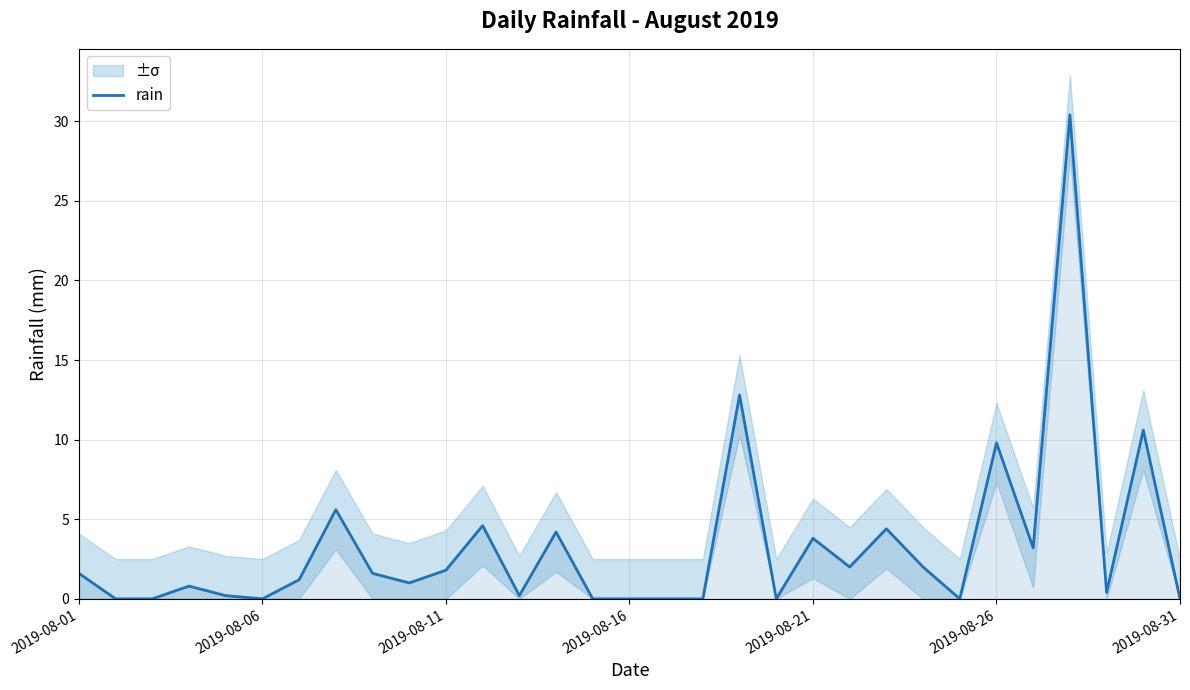

What is the maximum value for rain?

30.4